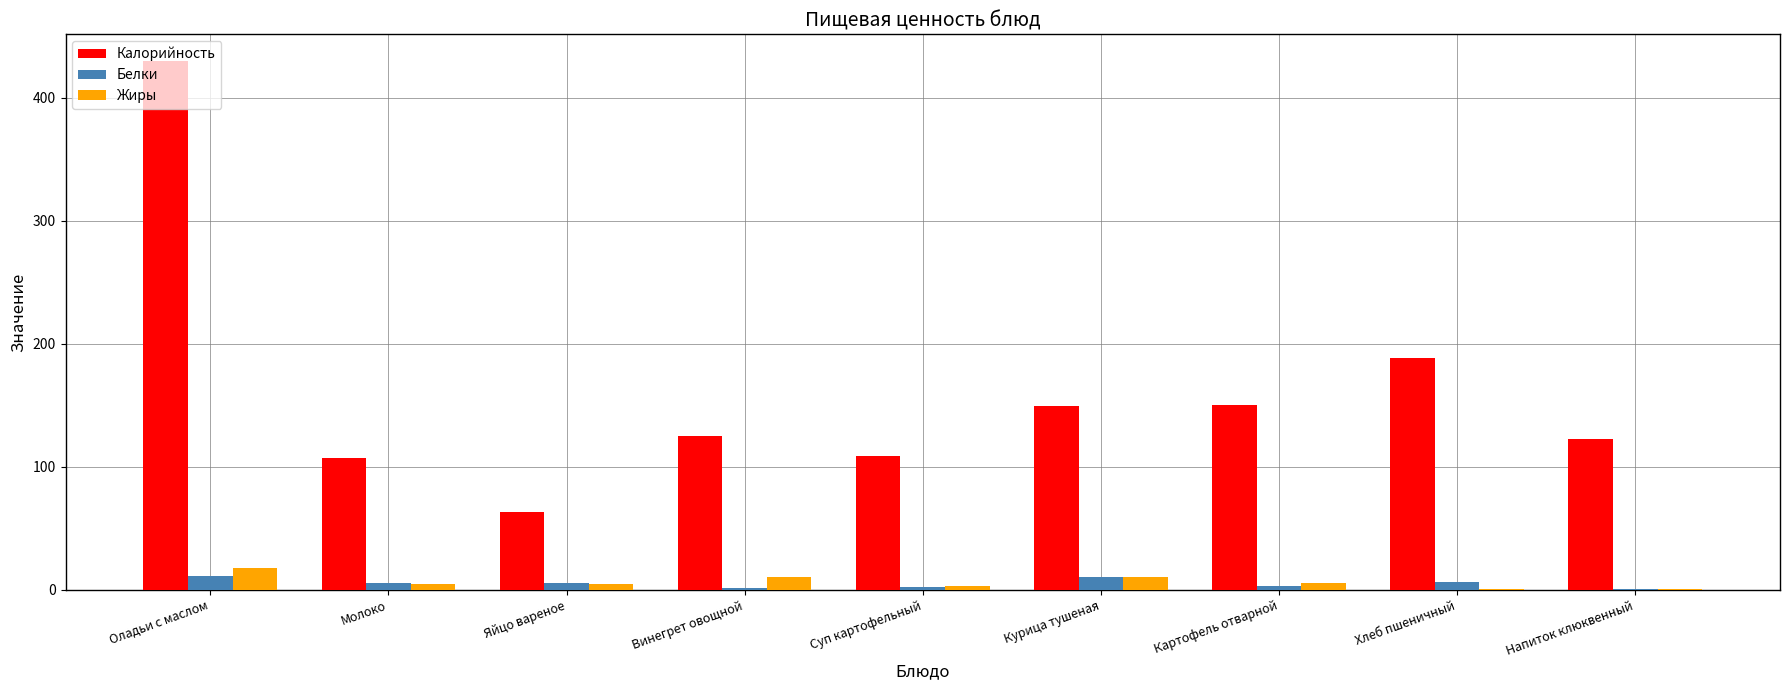

At which label is Калорийность closest to 246?

Хлеб пшеничный